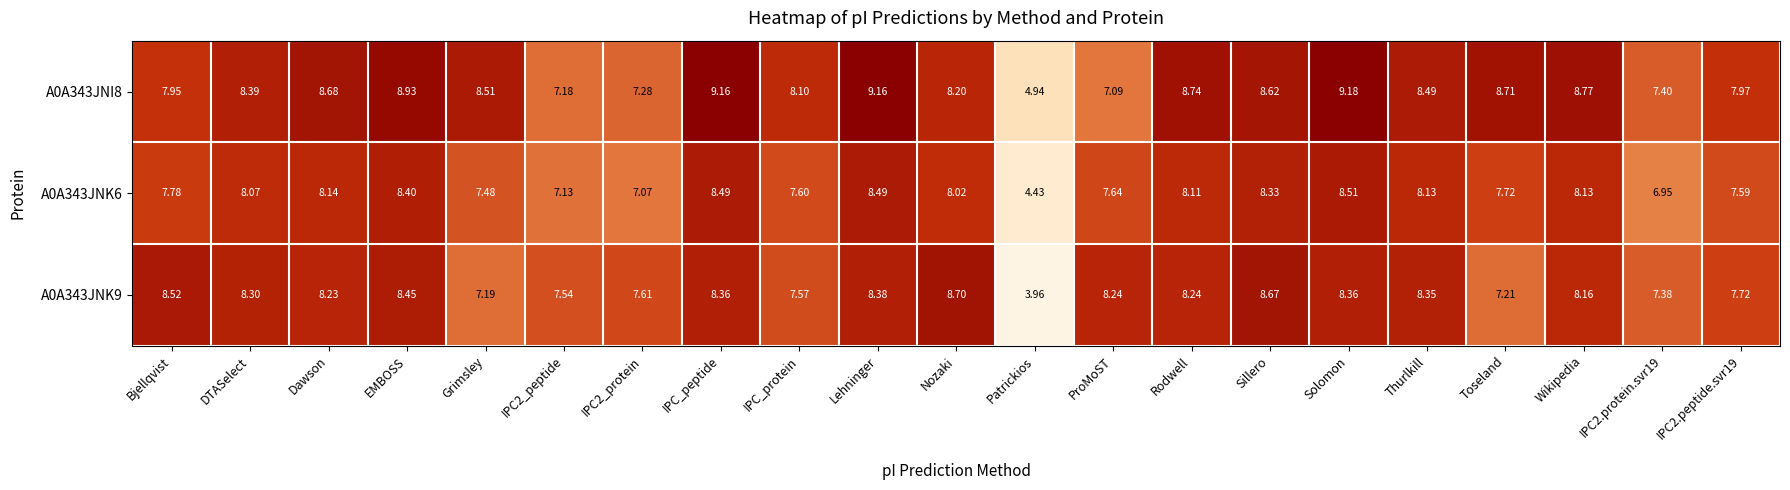

At Solomon, list the series in order from smallest to largest.

A0A343JNK9, A0A343JNK6, A0A343JNI8